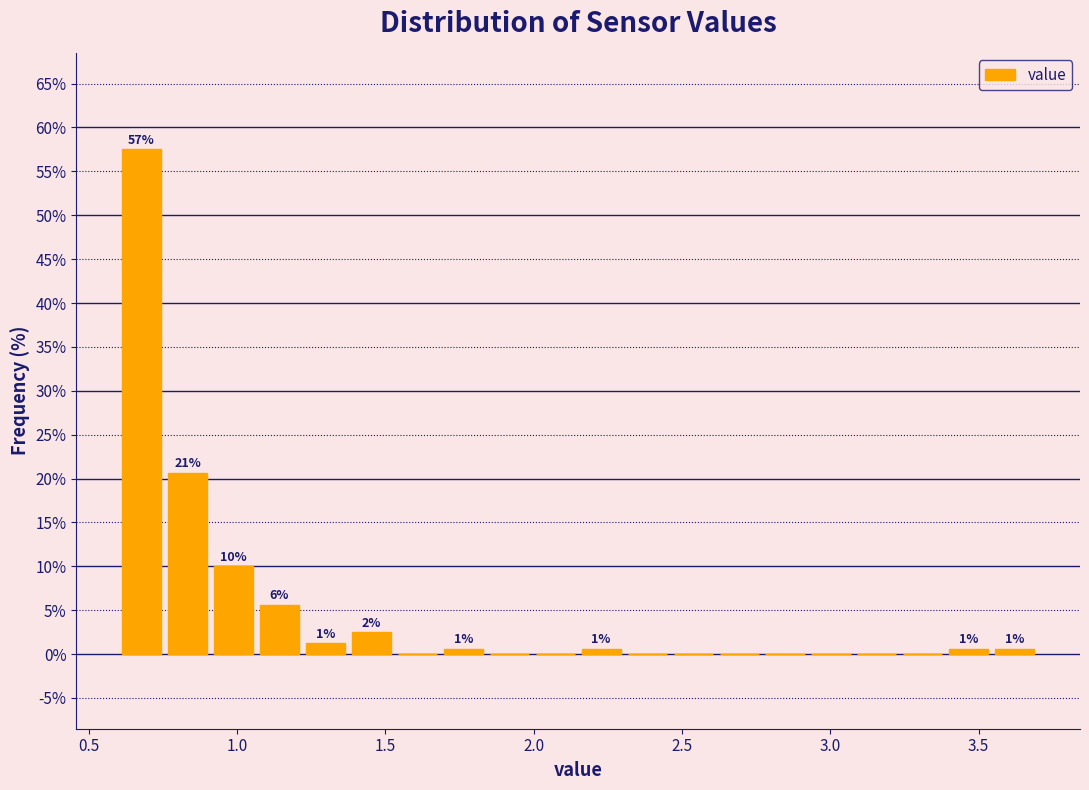

Read against the x-axis, roughly where is the centre of the tallest bar?

0.70